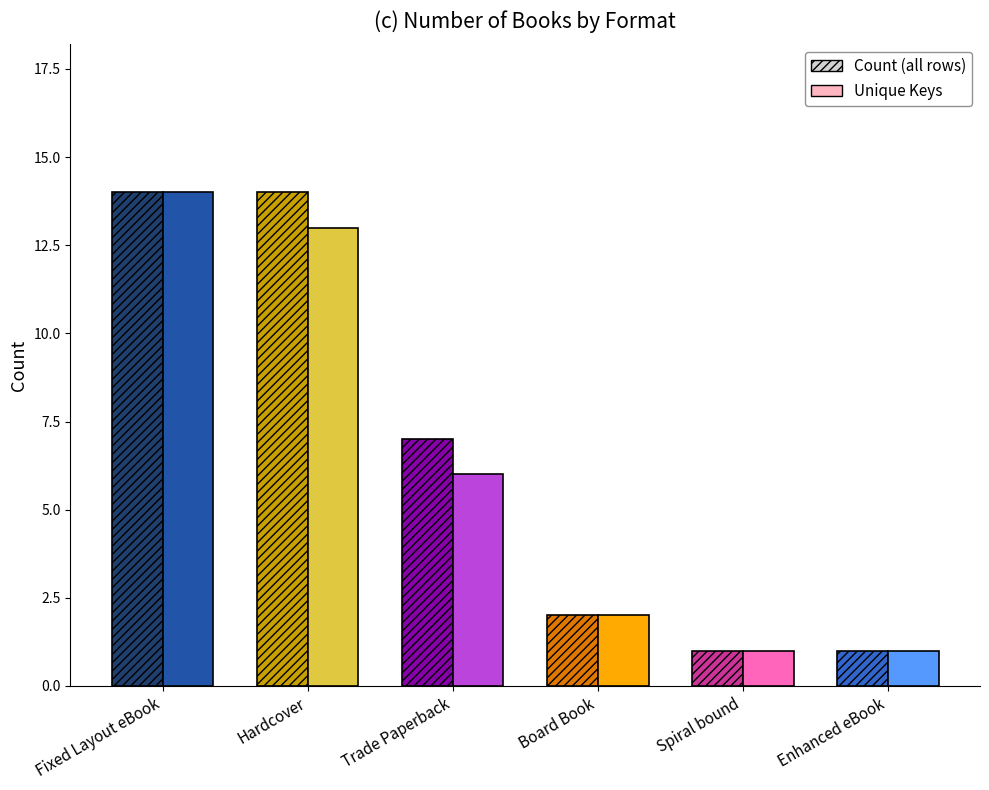

What is the minimum value for Unique Titles?

1